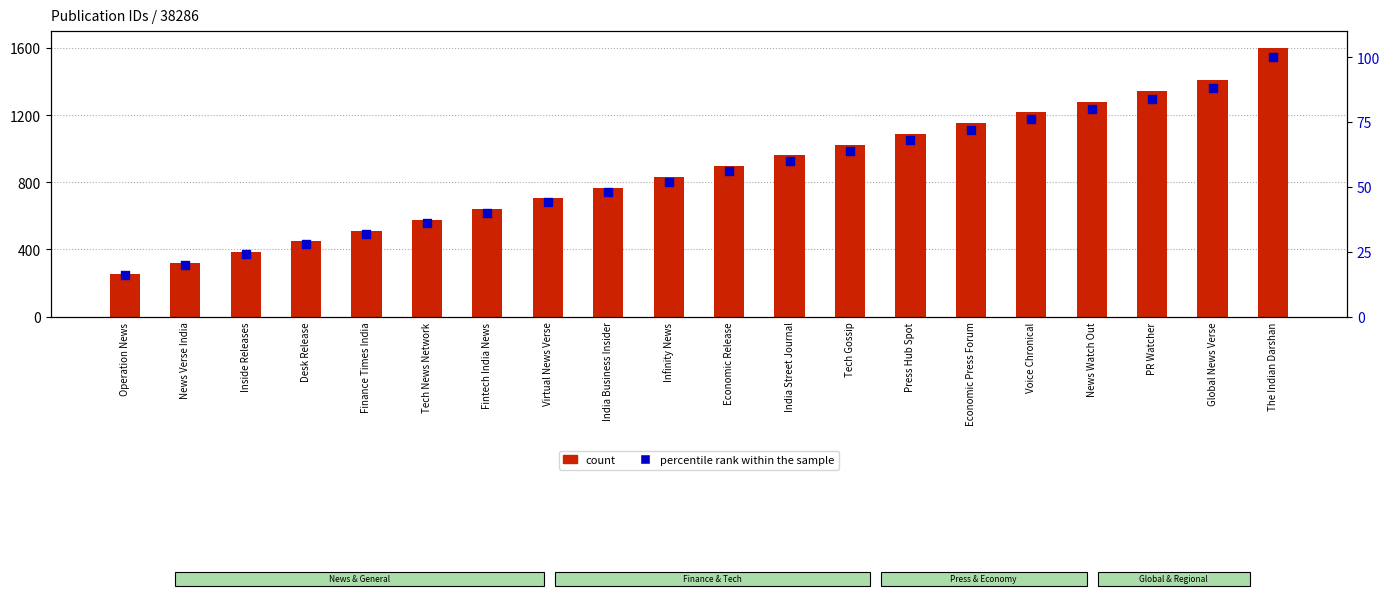

Which series has the largest Y range (max minus min)?

count